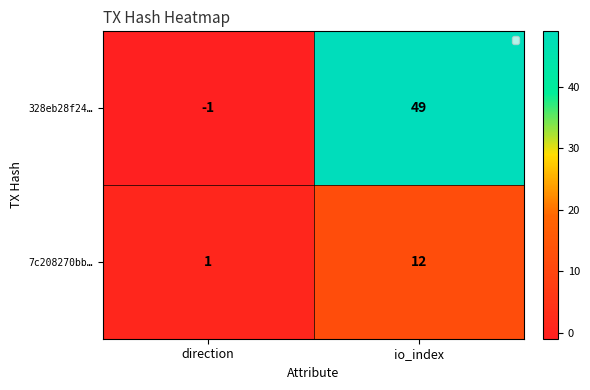

List the series in order of their overall mean, lowest first.

7c208270bb…, 328eb28f24…